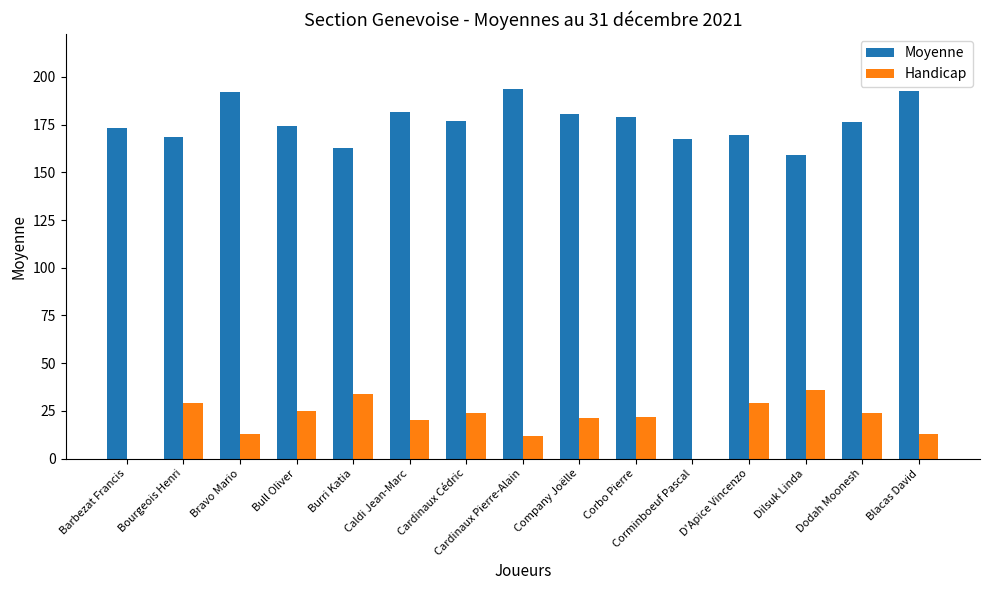

Are the bars grouped side by side (vs. stacked)?

Yes